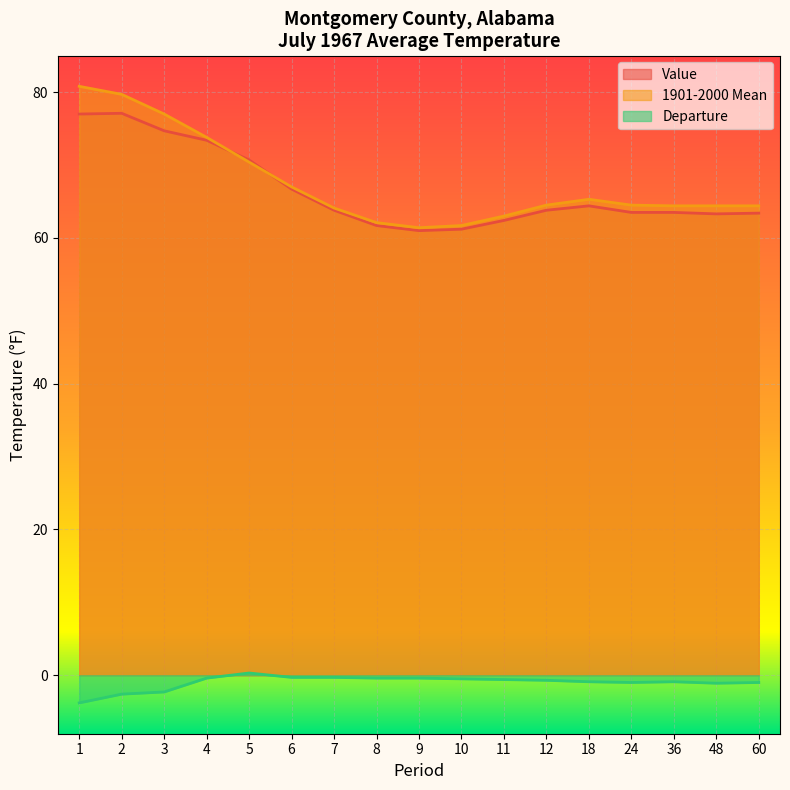

What is the average value of the 1901-2000 Mean series?

67.6